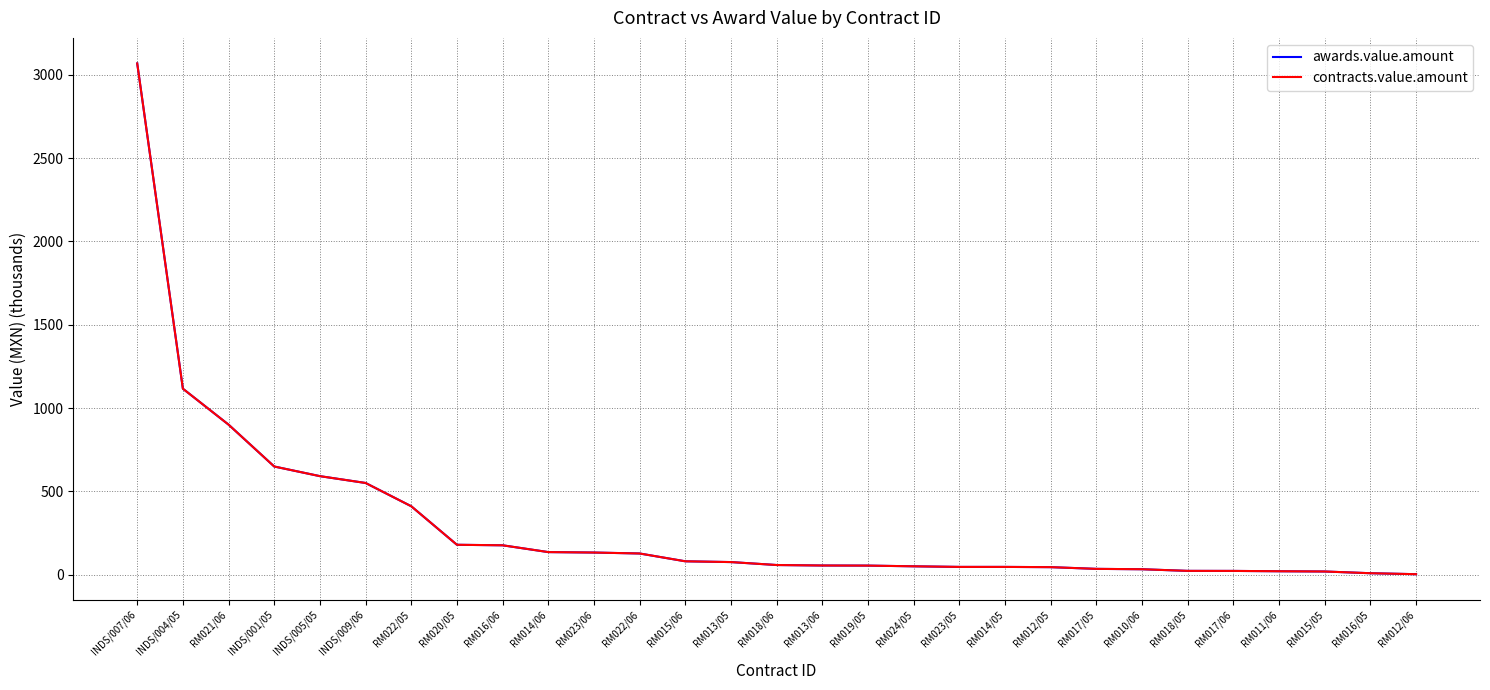

At which label does contracts.value.amount reach its peak?

INDS/007/06